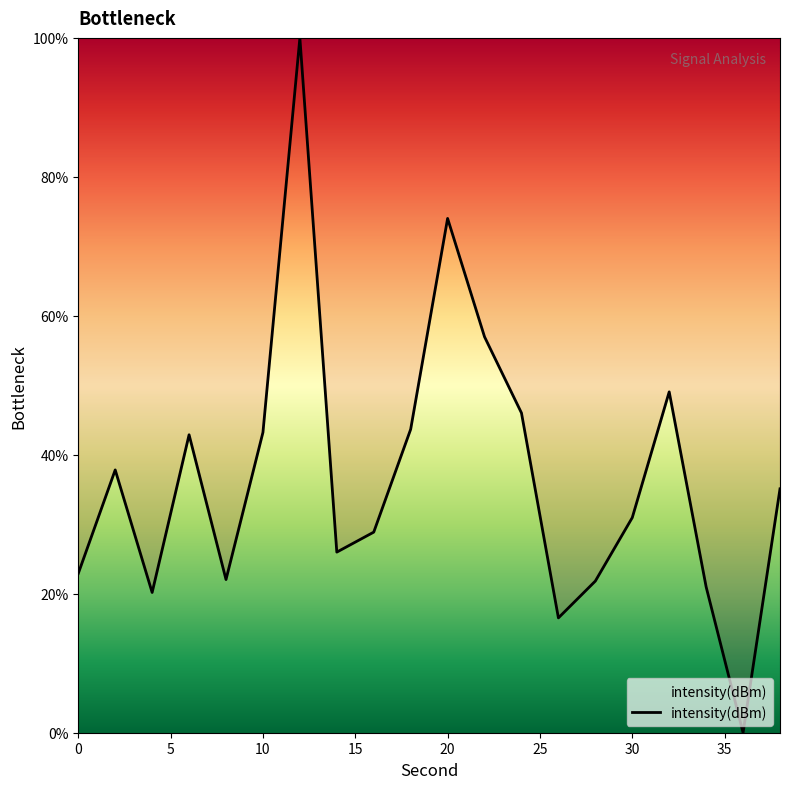

What is the difference between the maximum and minimum values?

100.0